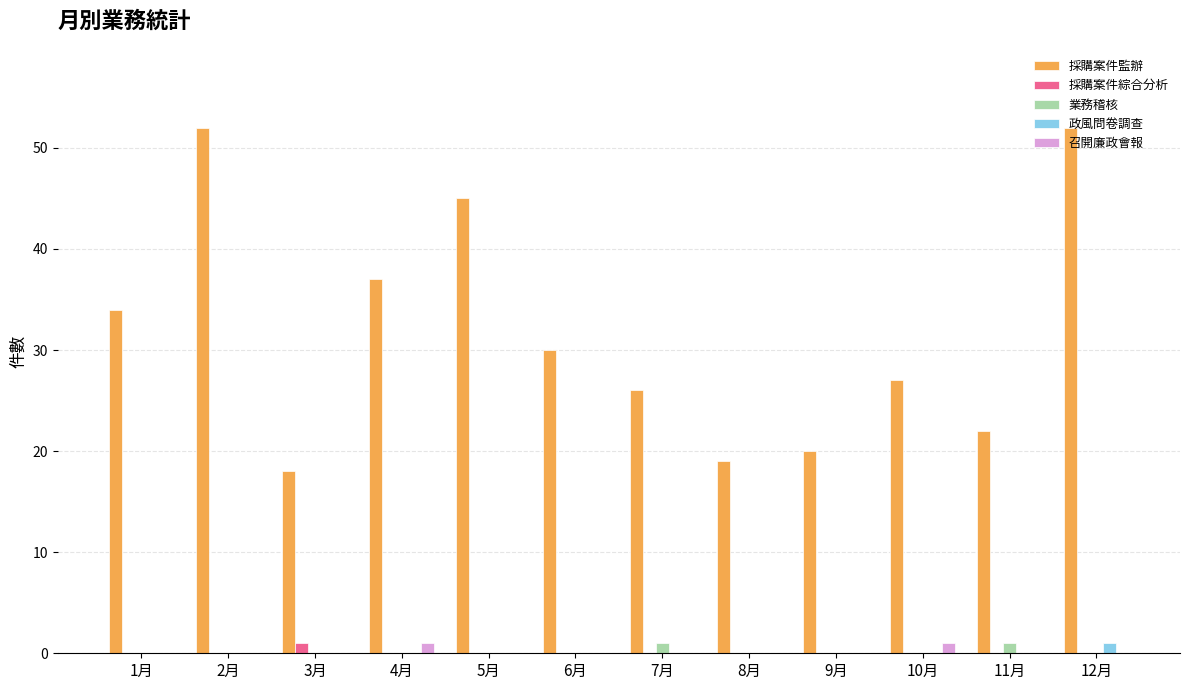

Which series has the largest total across all categories?

採購案件監辦